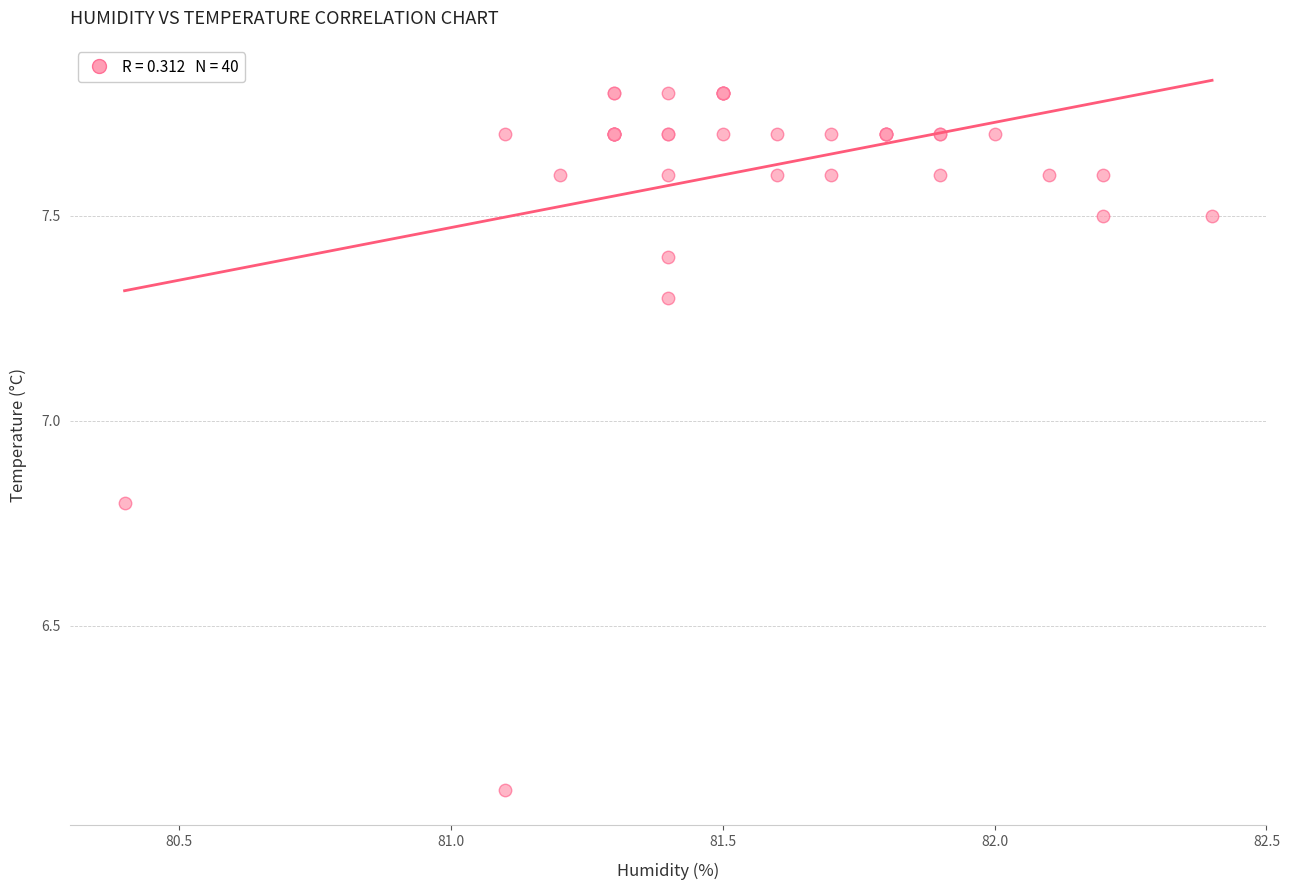

What Y value in the scatter plot is closest to 6?

6.1